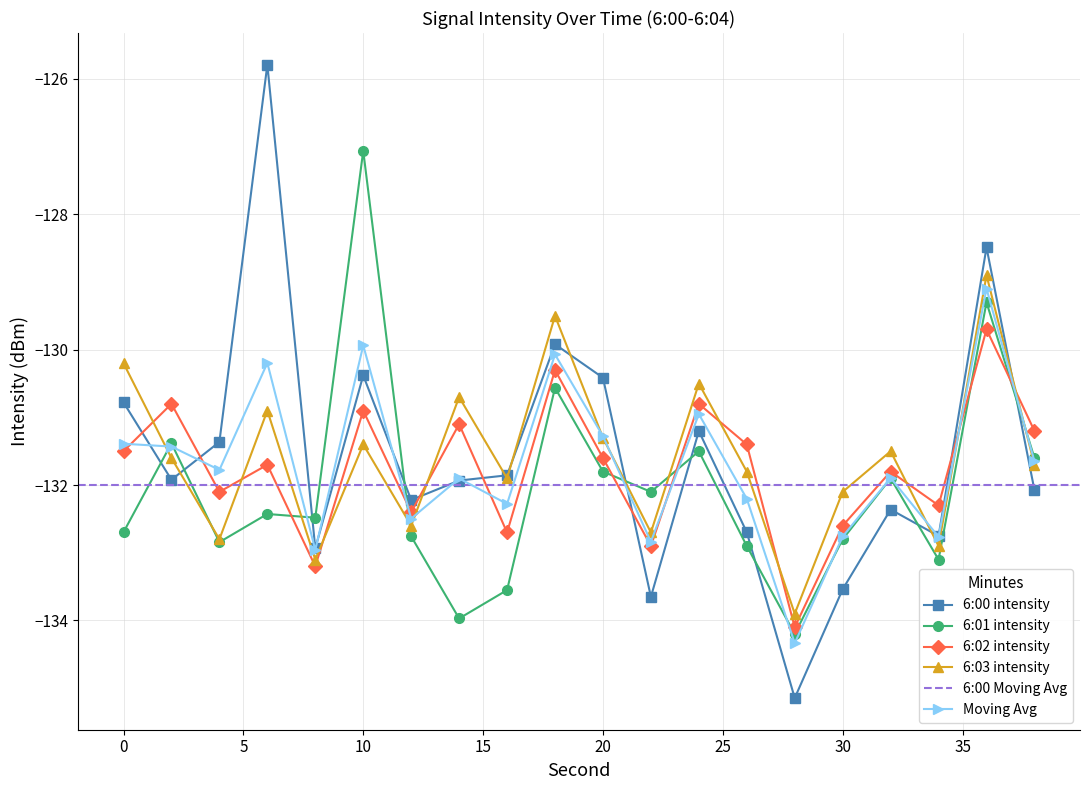

Where is Moving Avg nearest to the value -131?

24